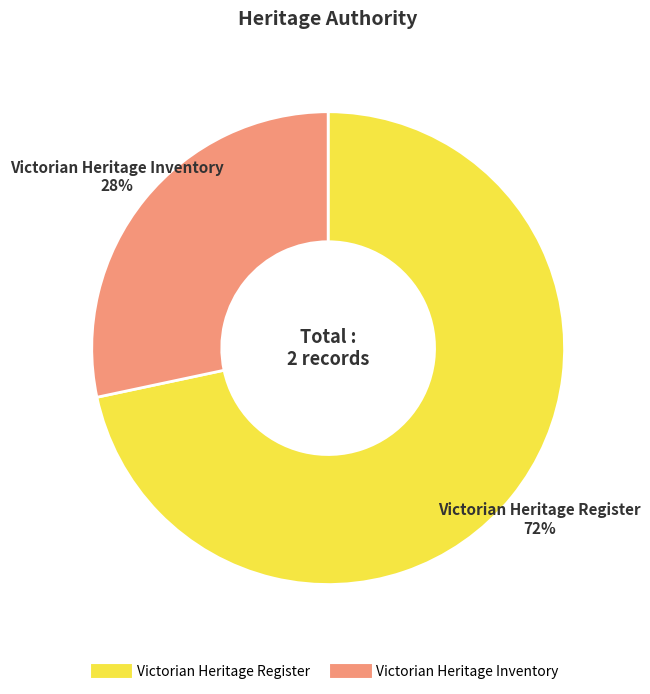

Which slice is the smallest?

Victorian Heritage Inventory